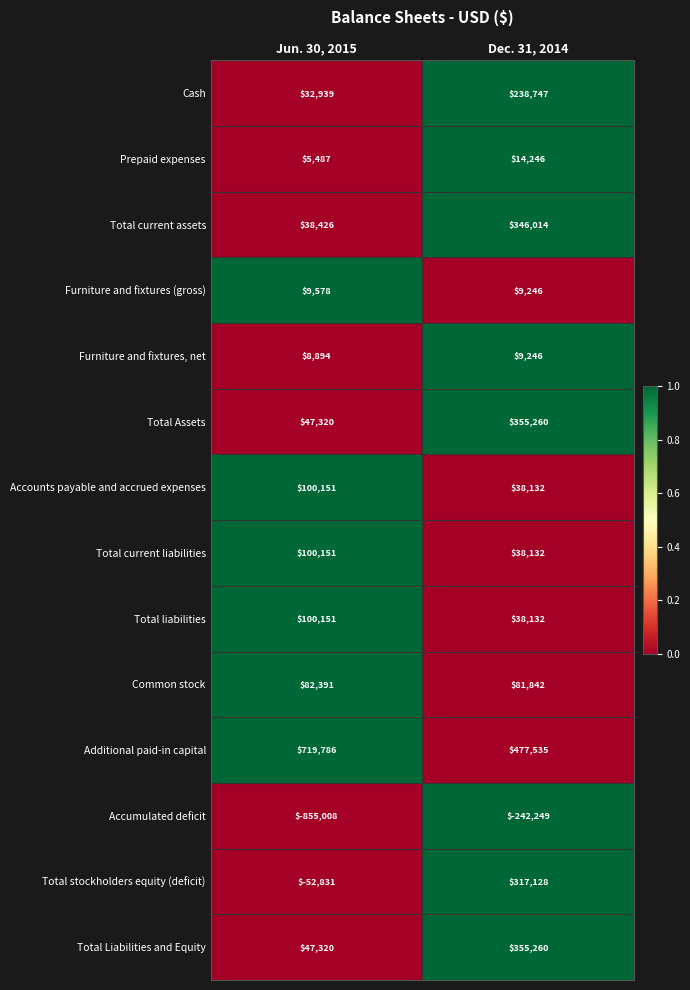

At how many categories does at least one series exceed 0?

2